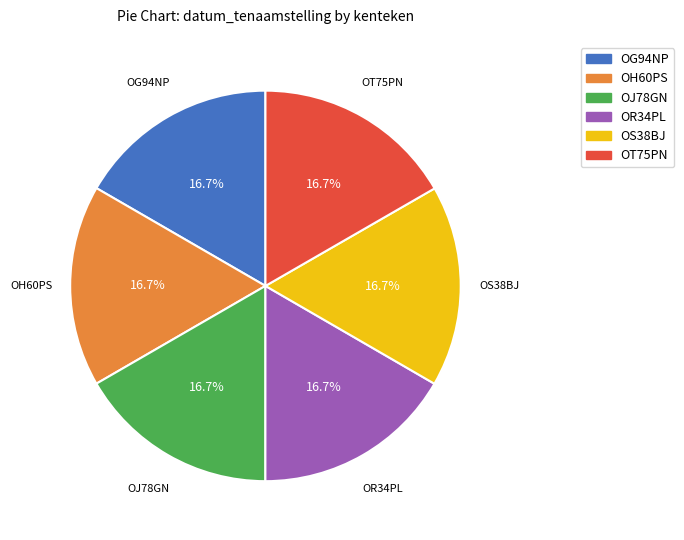

To the nearest percent, what is the average slice percentage?

17%